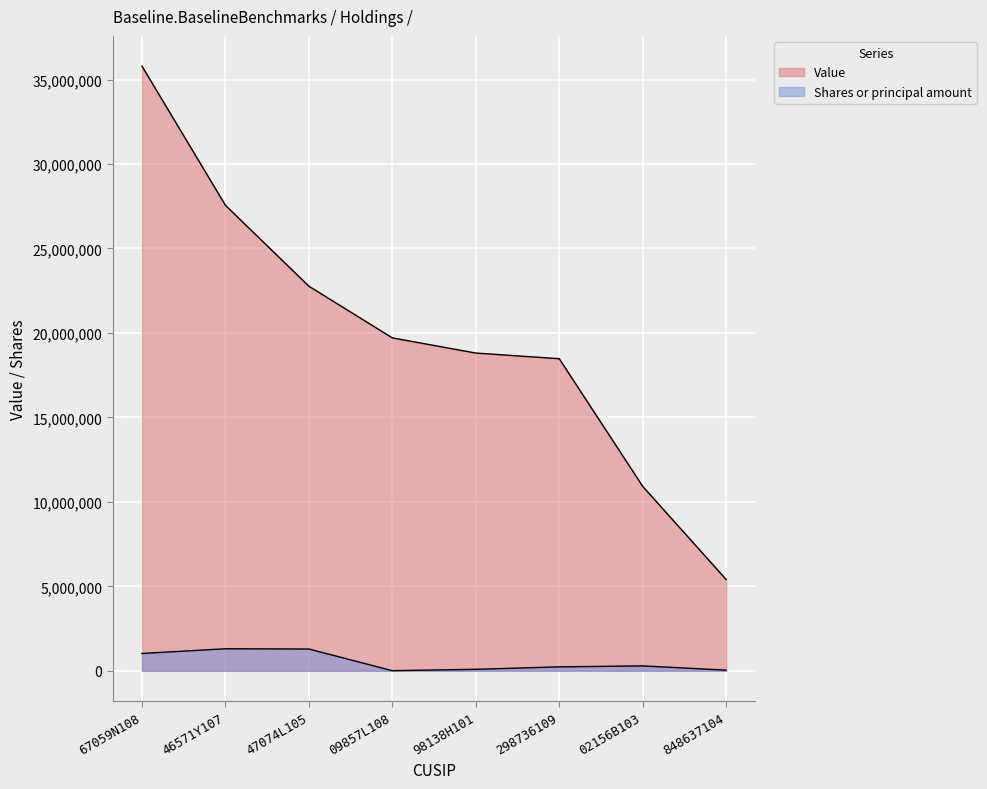

What is the difference between the highest and lowest values at 67059N108?

34766199